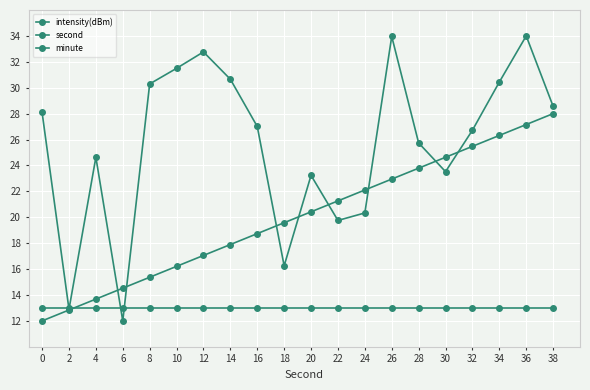

How many lines are shown in the chart?

3